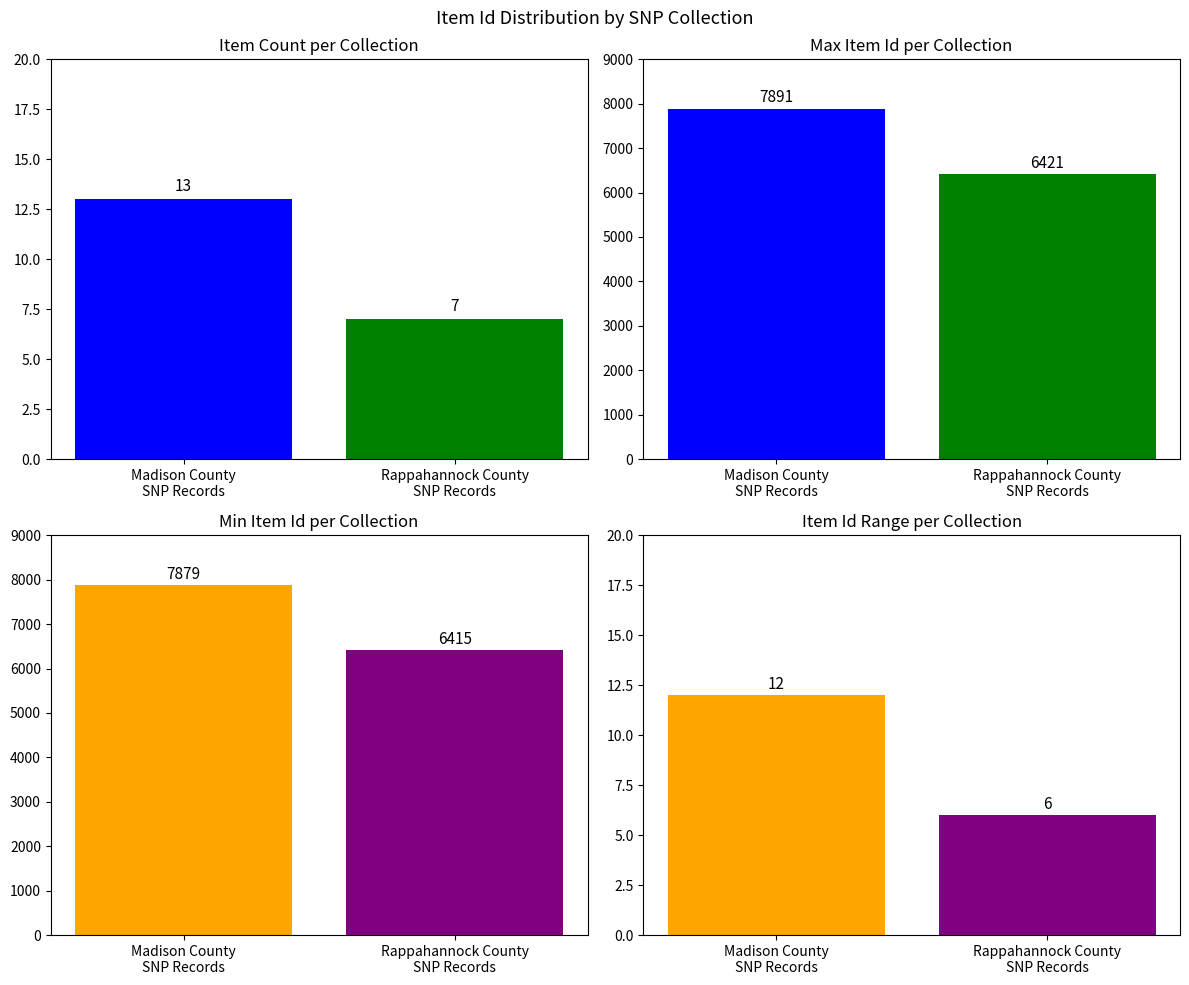

Which label corresponds to the largest value in the chart?

Madison County
SNP Records